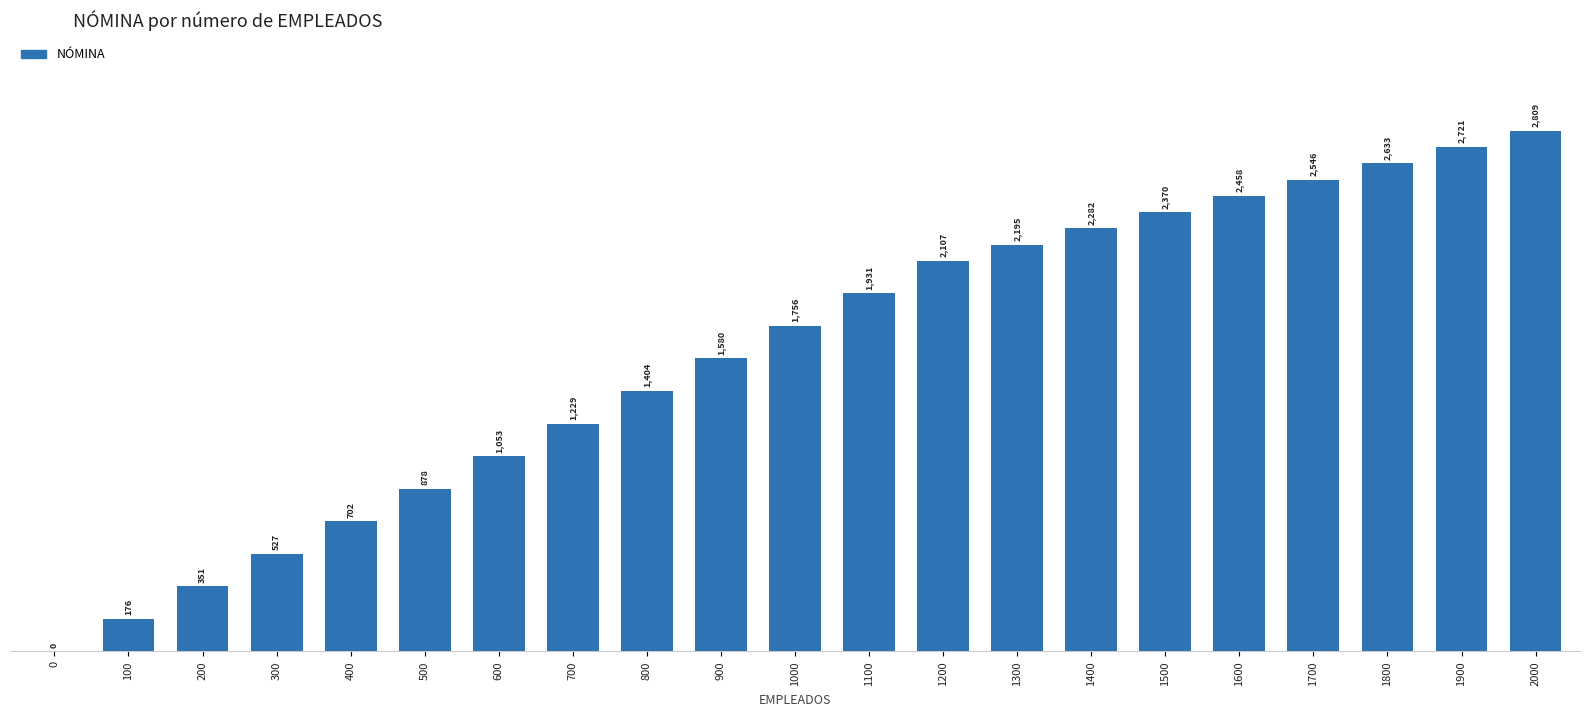

The value at 1800 is 2633.4. True or false?

True